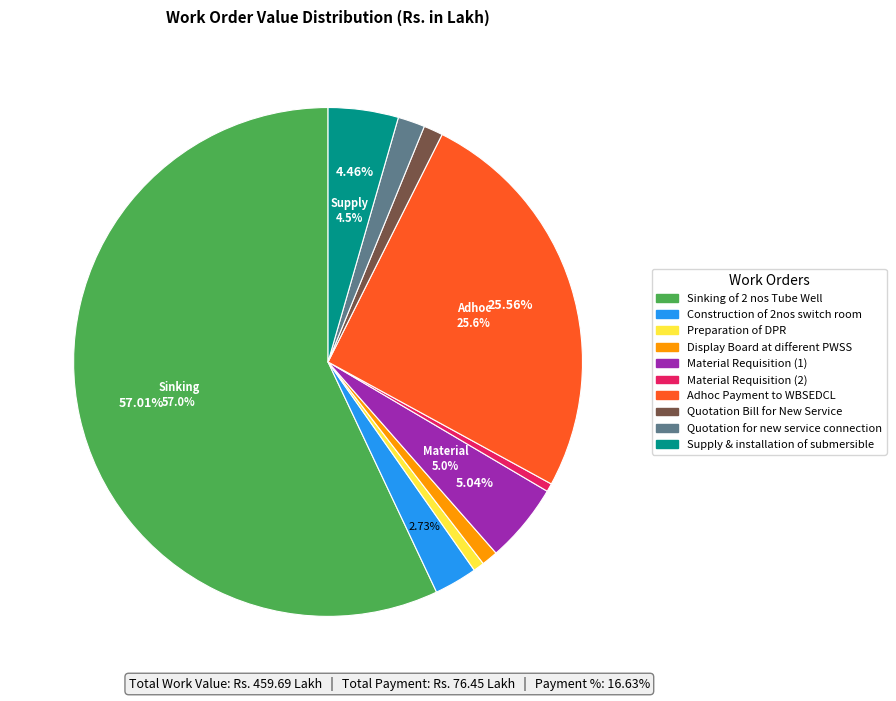

The Adhoc Payment to WBSEDCL slice represents 31% of the pie. True or false?

False